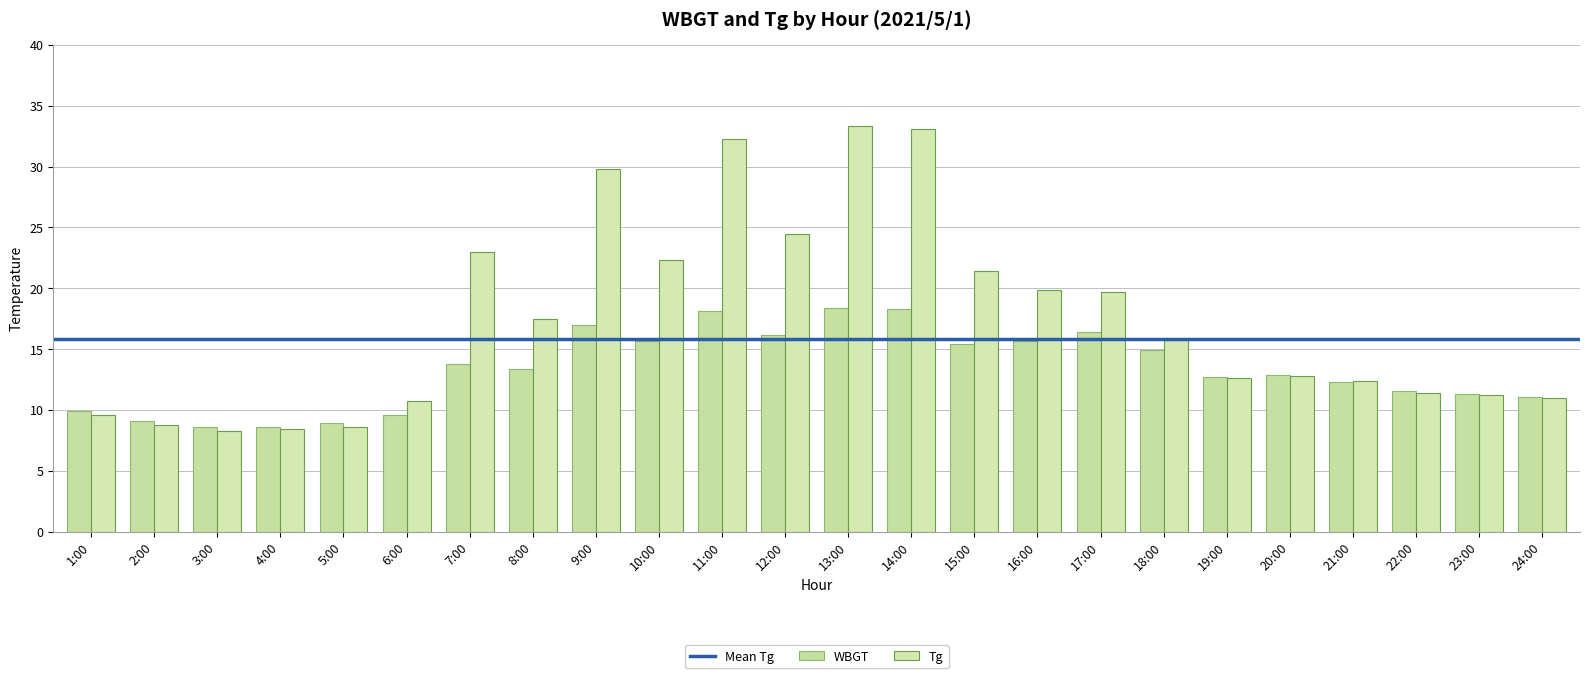

What is the difference between the maximum and minimum values in the WBGT series?

9.8